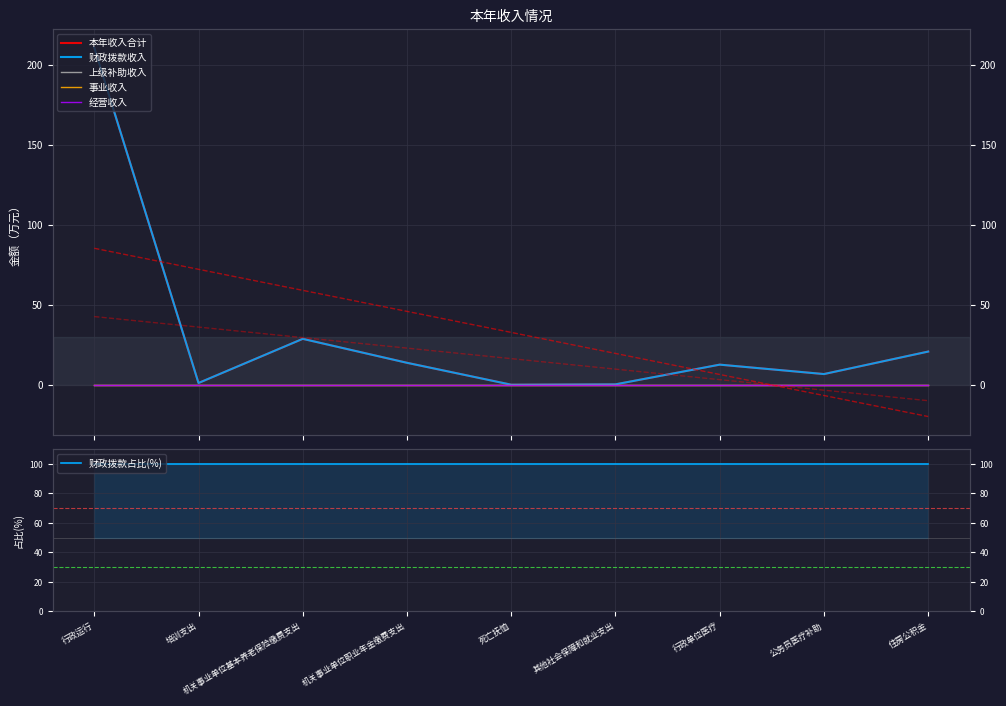

Which series has the widest spread of values?

本年收入合计